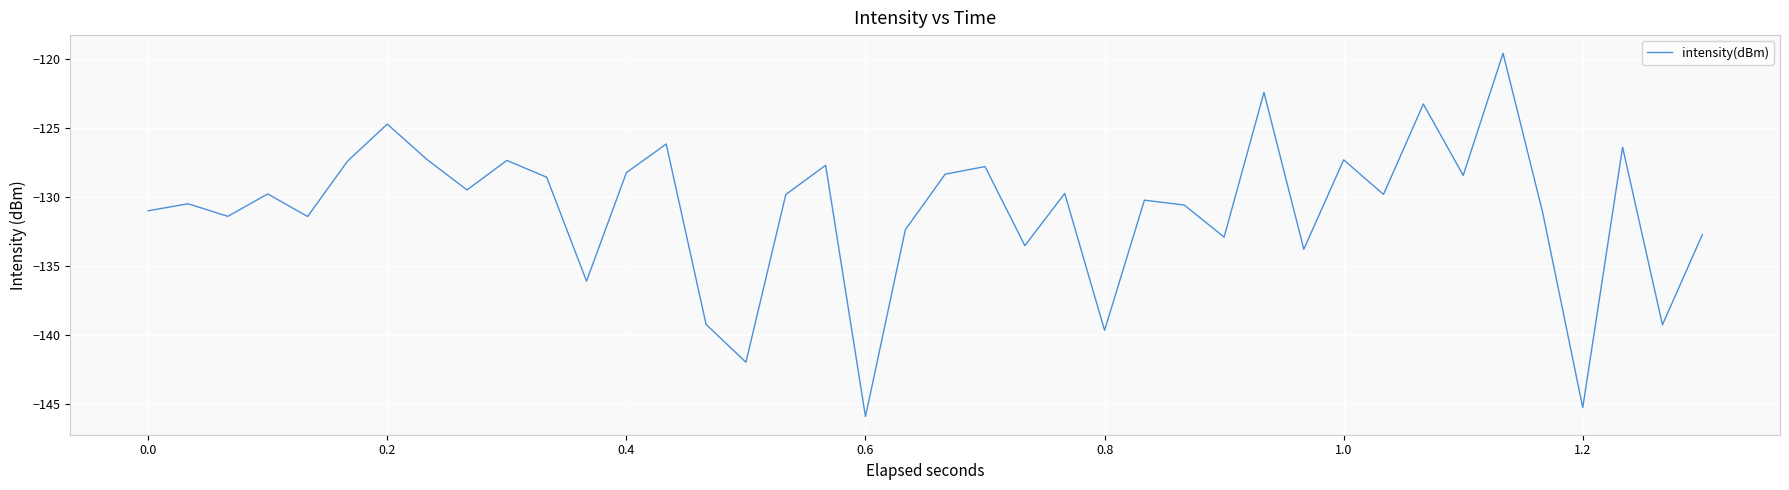

What is the minimum value shown in the chart?

-145.9